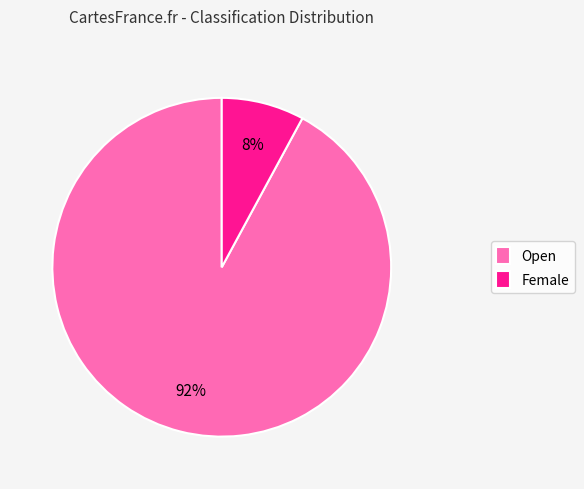

What is the smallest slice in the pie chart?

Female